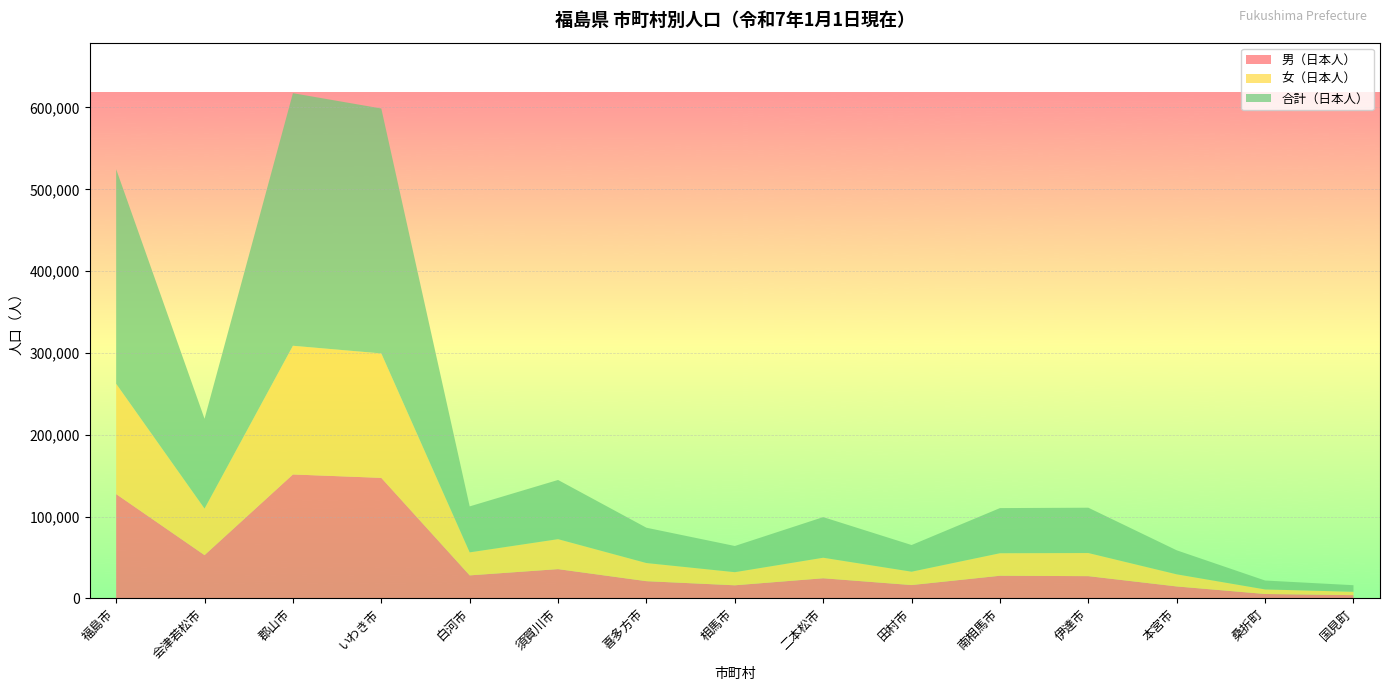

Reading left to right, list all the values displayed in this chart.

男（日本人）: 127434	52814	151415	147266	28062	35711	20975	15943	24543	16229	27615	27126	14538	5326	3898
女（日本人）: 134844	56922	157334	152119	28141	36636	22178	16051	25099	16352	27542	28264	14814	5564	4127
合計（日本人）: 262278	109736	308749	299385	56203	72347	43153	31994	49642	32581	55157	55390	29352	10890	8025